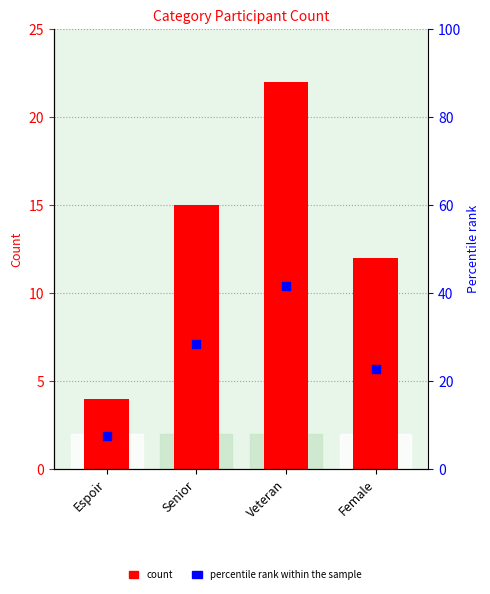

What is the total value across all series at Senior?

43.3